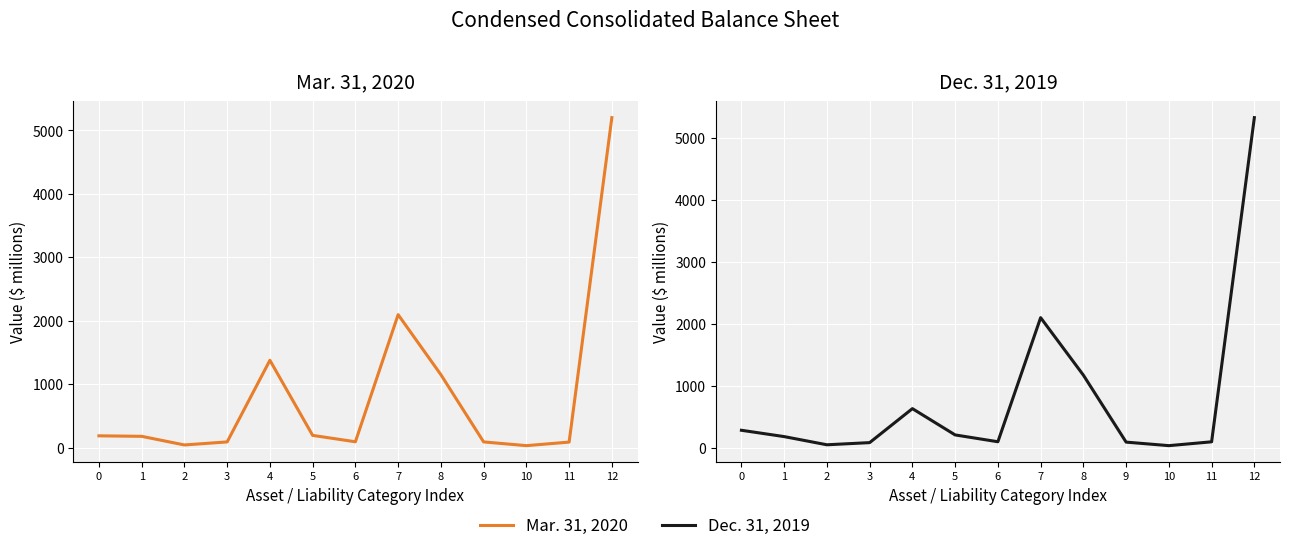

What is the value of the Mar. 31, 2020 point at the 8th from the left?

2095